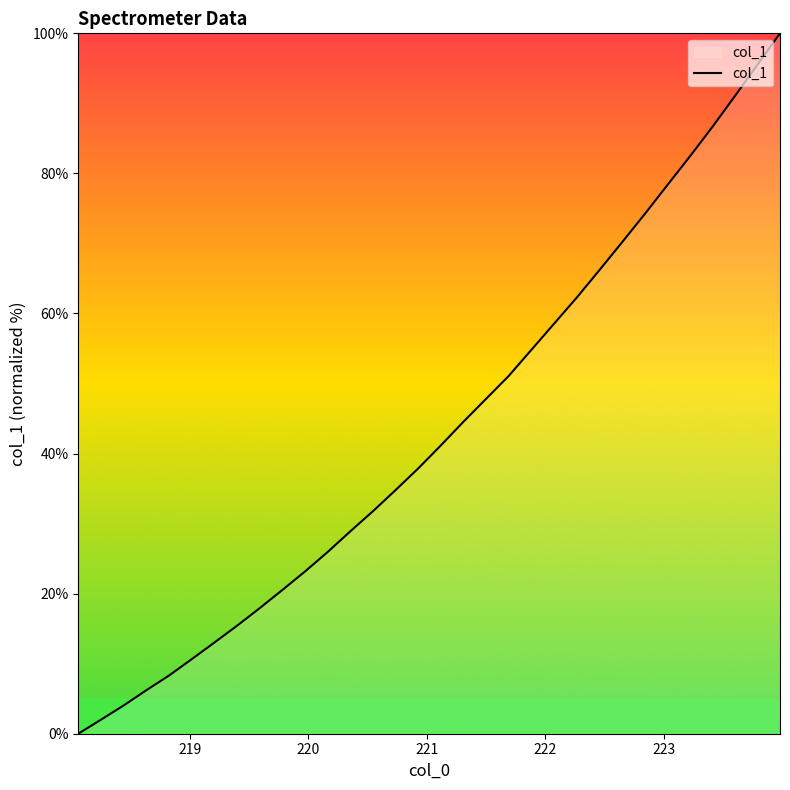

Count the number of categories in the chart.

32